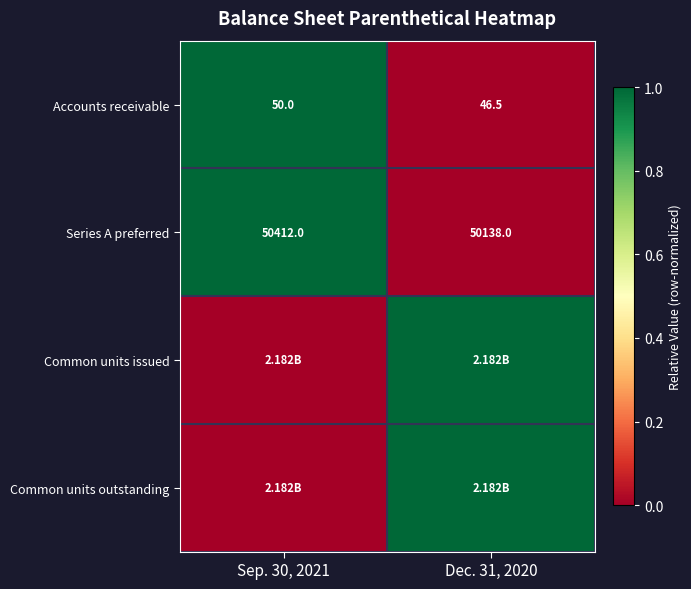

What is the sum of the Accounts receivable values at Dec. 31, 2020 and Sep. 30, 2021?

96.5